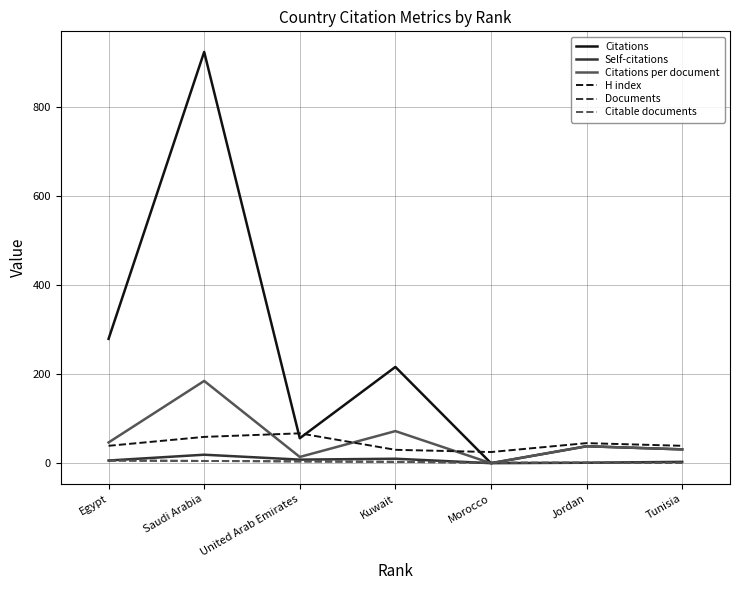

Does the chart display data point markers on the line(s)?

No